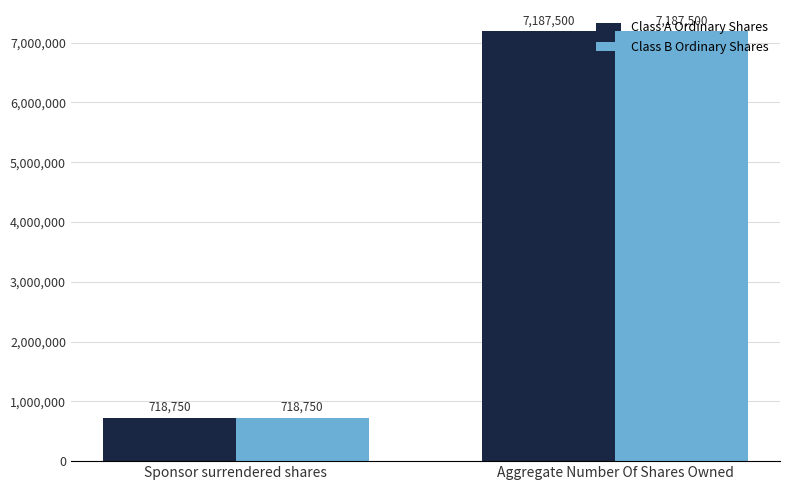

Where is Class A Ordinary Shares nearest to the value 3953125?

Sponsor surrendered shares